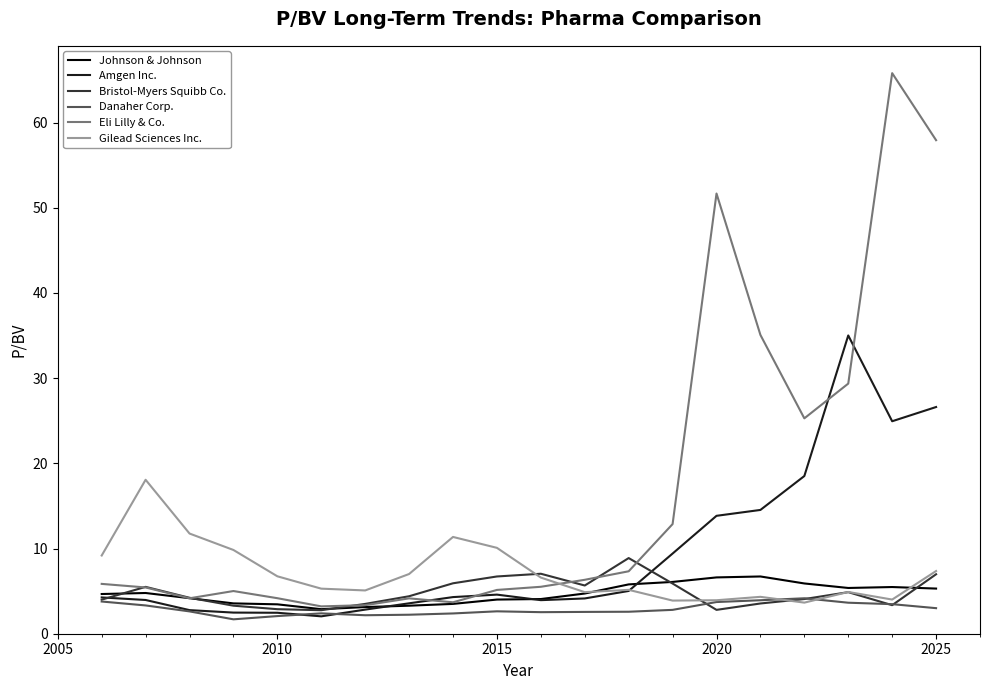

After their last crossing, which series has the higher values: Eli Lilly & Co. or Gilead Sciences Inc.?

Eli Lilly & Co.